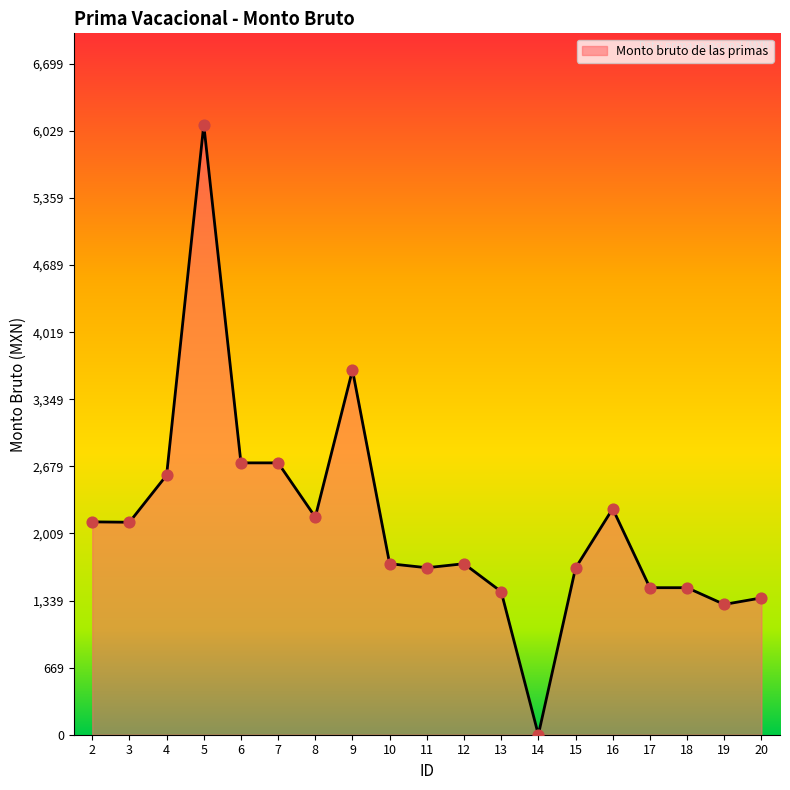

What is the change in value from 6 to 11?

-1047.1